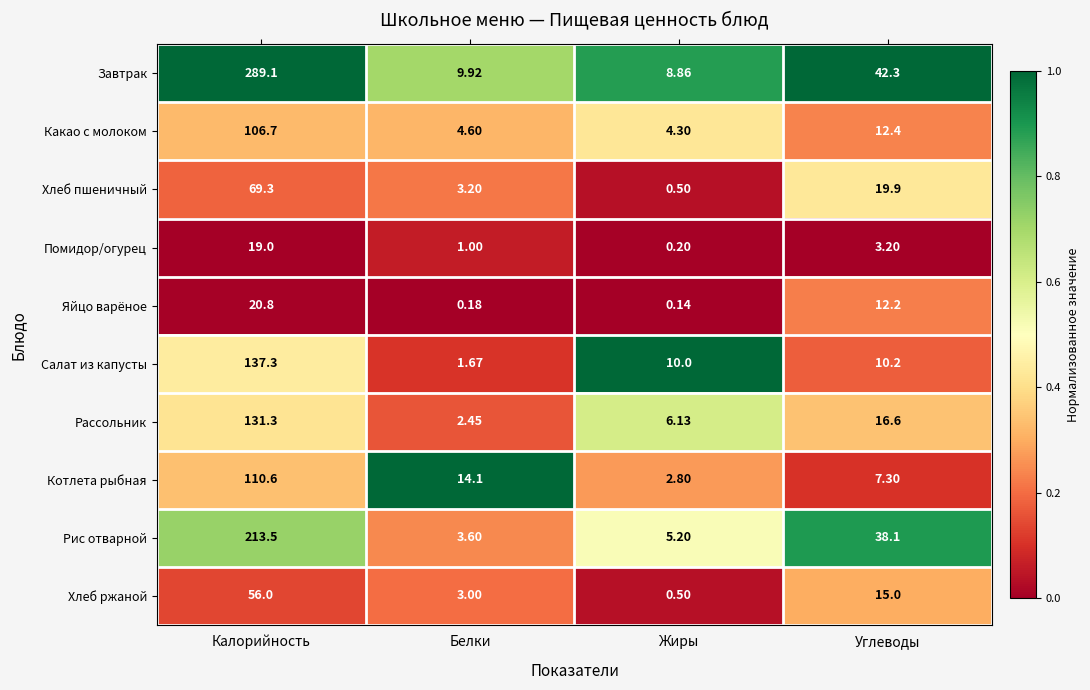

Where does the Какао с молоком series first go above 12?

Калорийность